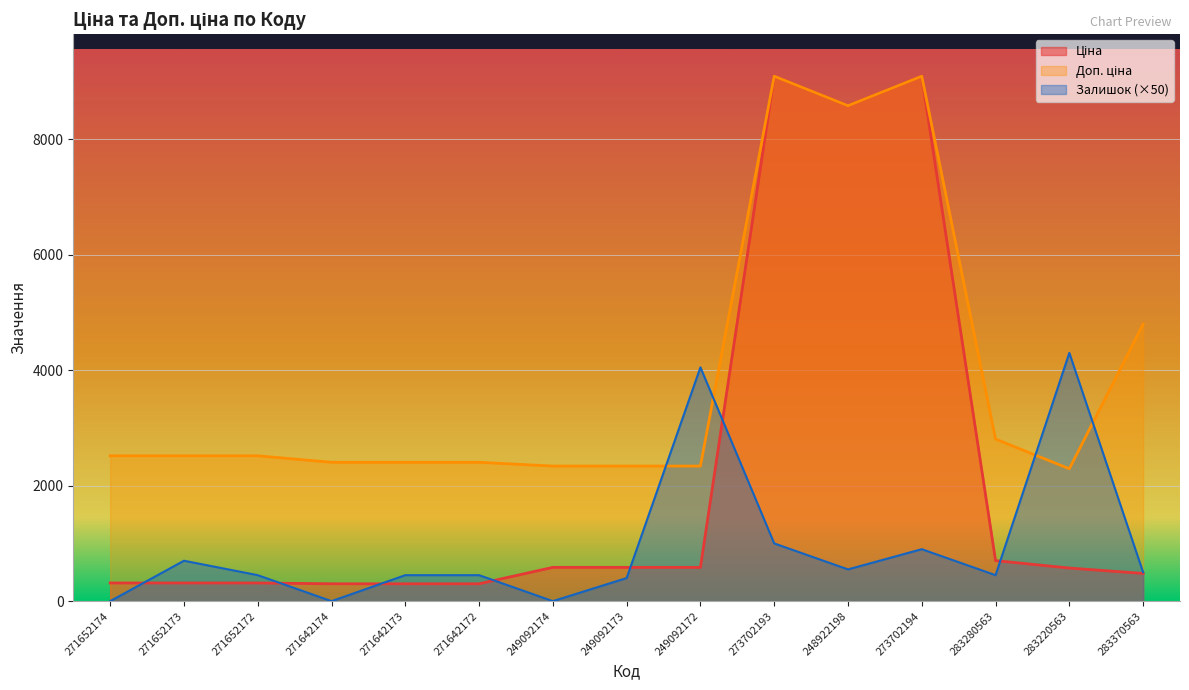

At which category does Ціна reach its first local peak?

273702193